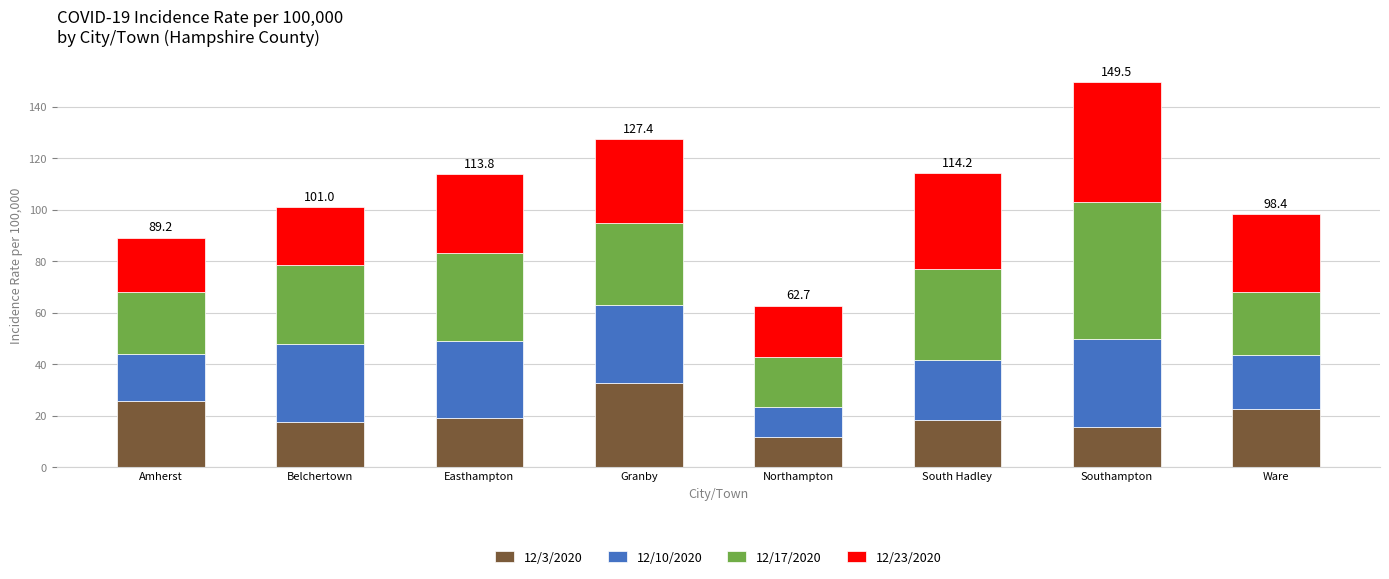

At which category is the sum across all series the highest?

Southampton